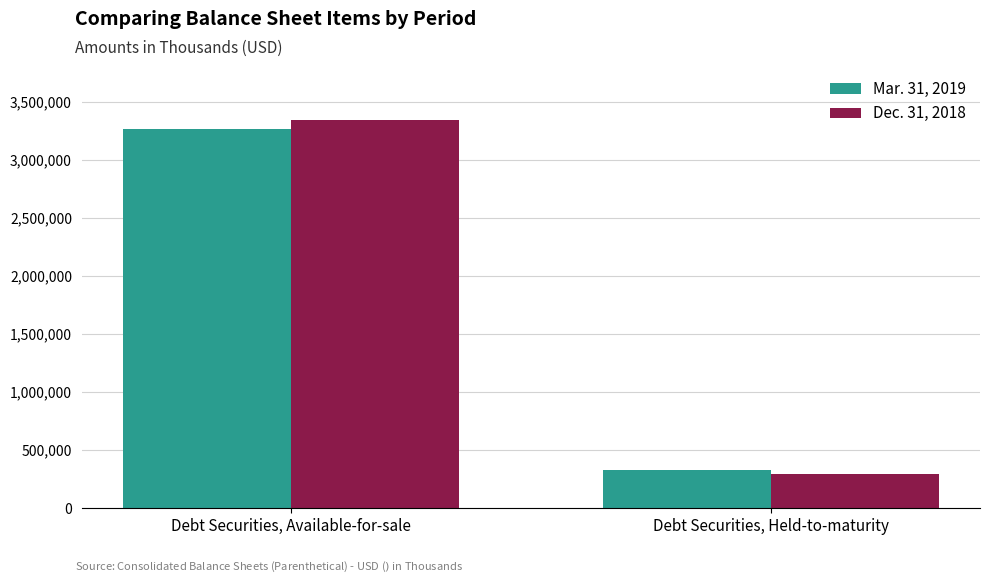

What are all the series names shown in the legend?

Mar. 31, 2019, Dec. 31, 2018